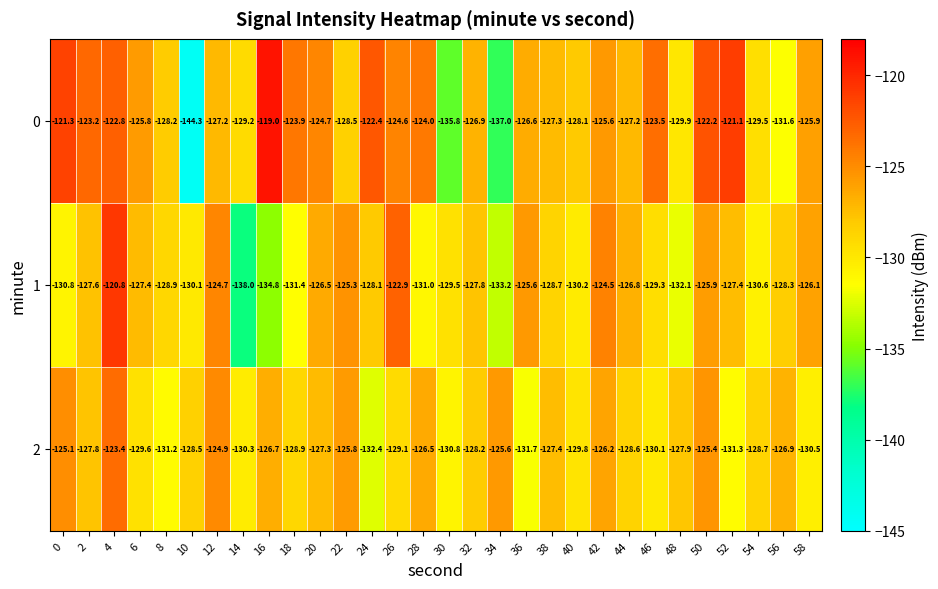

Rank the series at 10 from lowest to highest value.

0, 1, 2